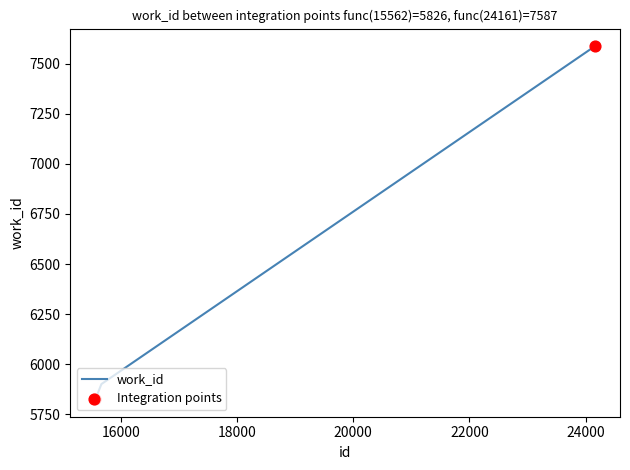

What is the smallest value displayed?

5826